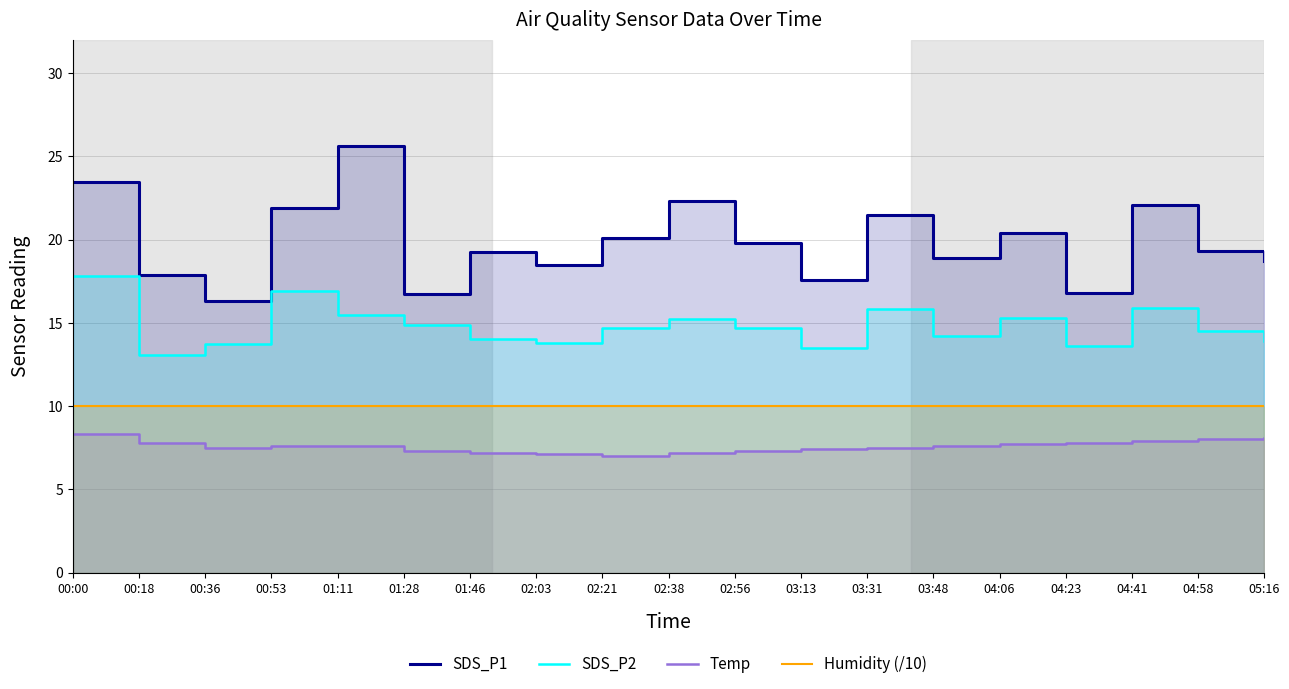

True or false: Temp and SDS_P1 intersect in this chart.

False